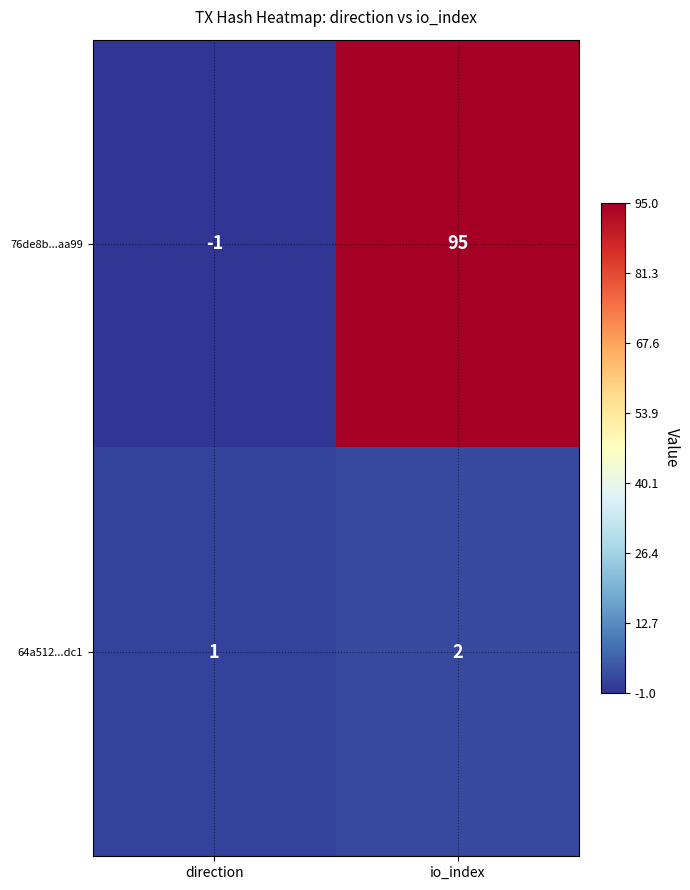

Is it true that 64a512...dc1 equals 2 at io_index?

True